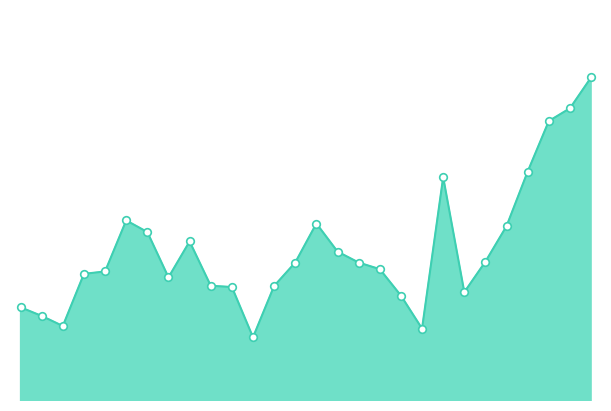

Is this an area chart (filled region under the line)?

Yes